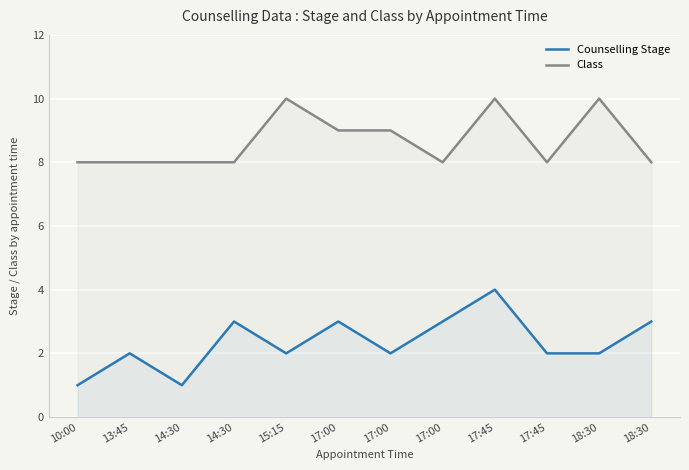

How many values in the Counselling Stage series exceed 2?

5